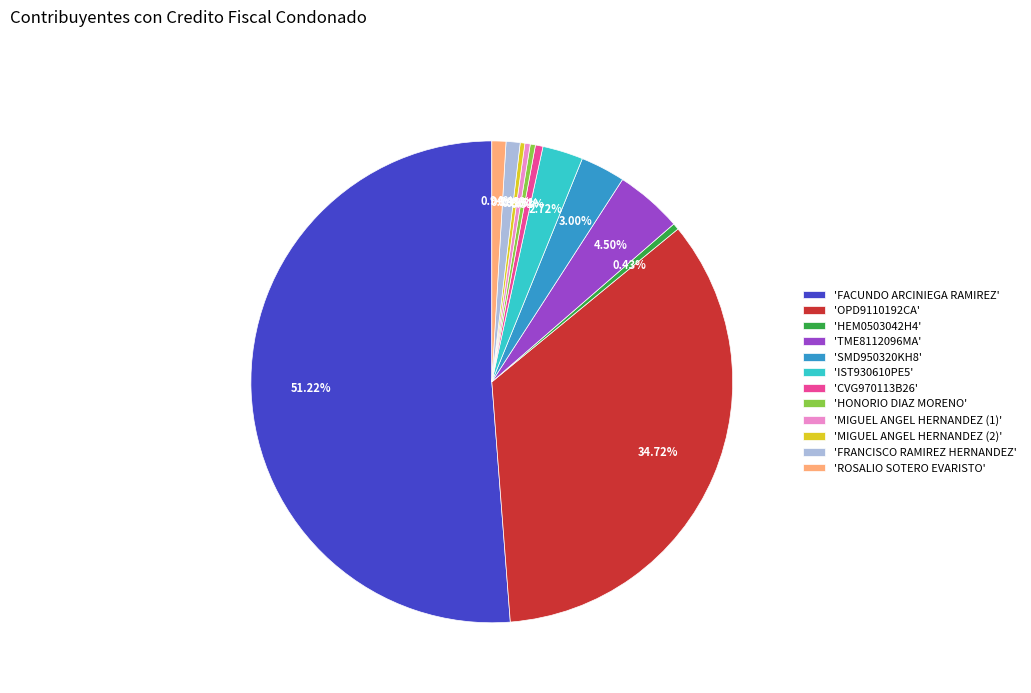

How many slices are in this pie chart?

12